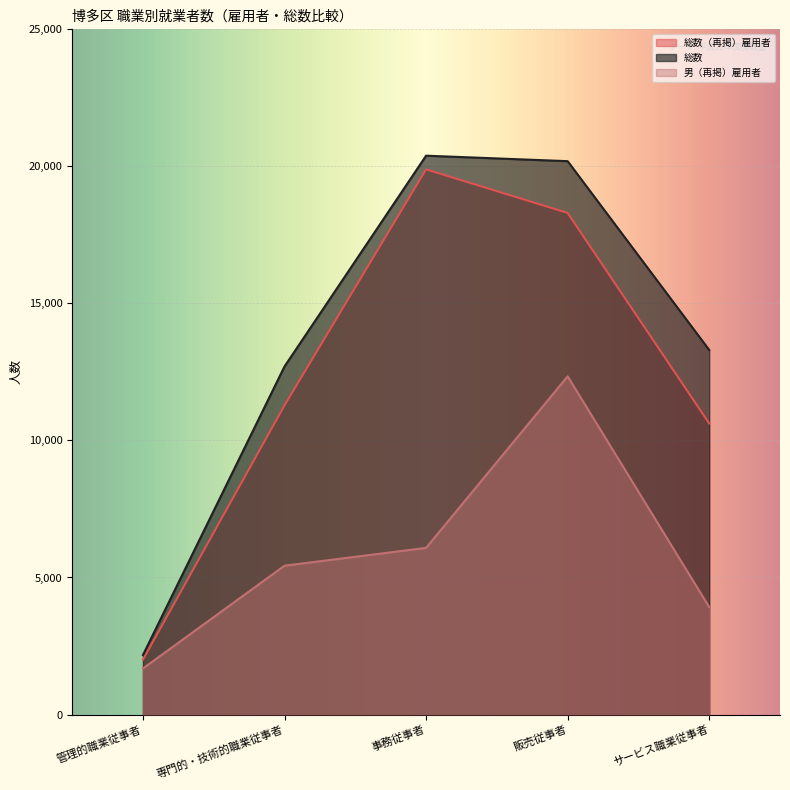

What is the value of the 総数（再掲）雇用者 point at the 3rd from the left?

19890